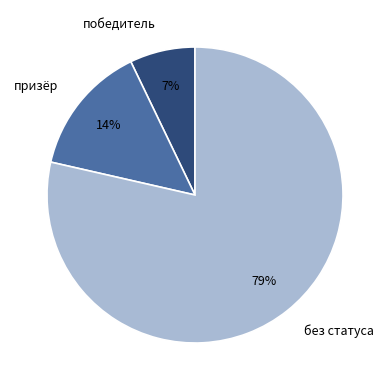

What is the smallest slice in the pie chart?

победитель